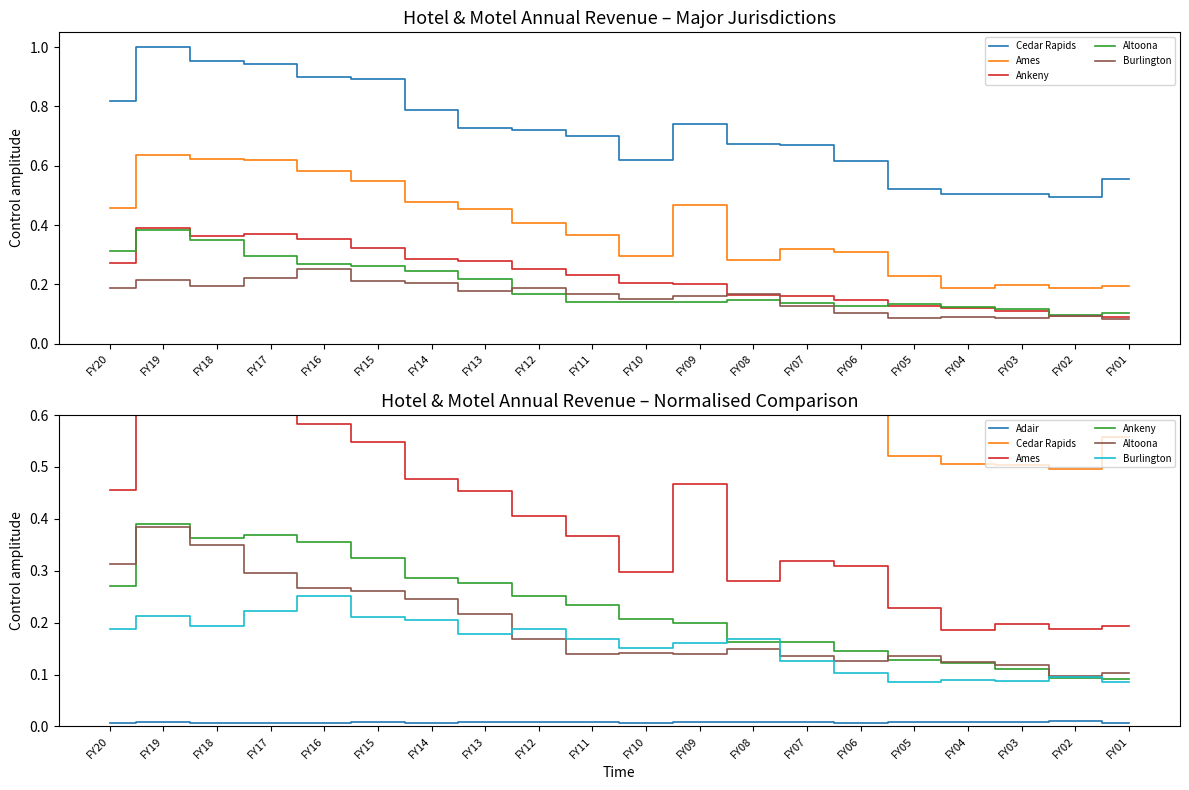

At which label does Ankeny reach its peak?

FY19